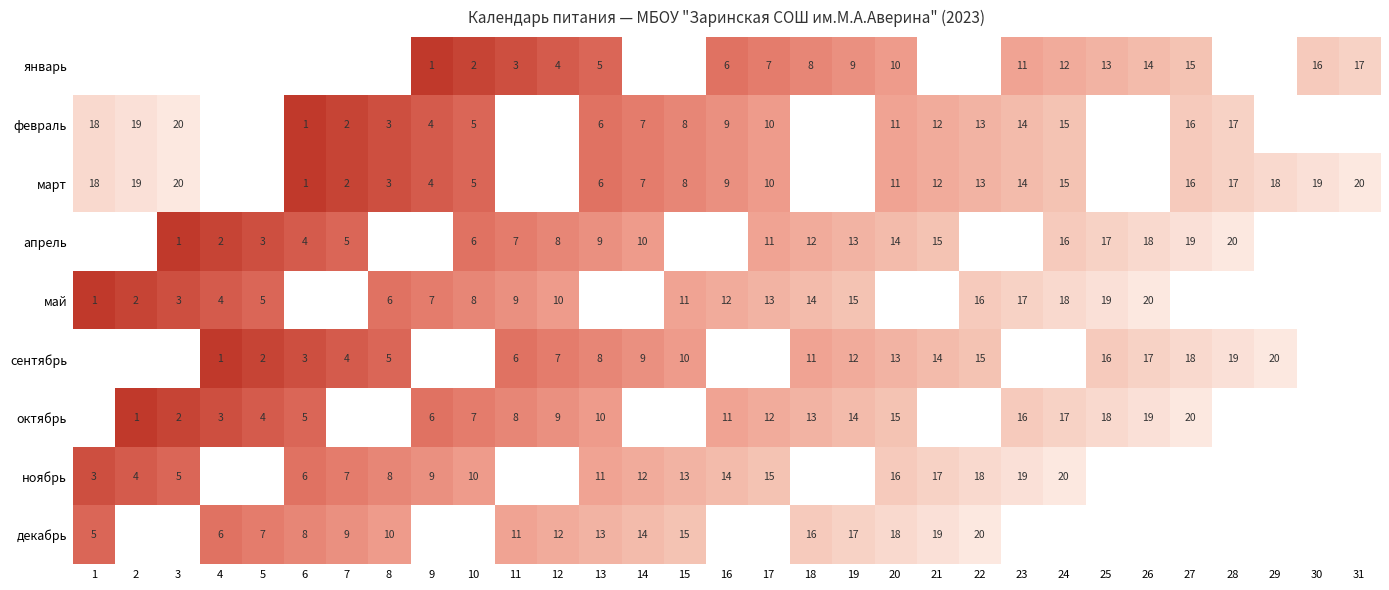

What is the sum of the ноябрь values at 21 and 13?

28